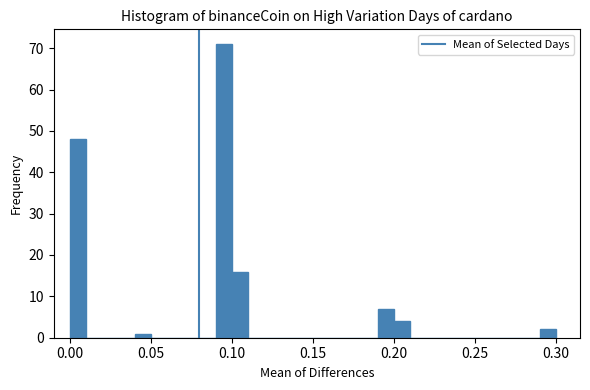

Read against the x-axis, roughly where is the centre of the tallest bar?

0.095